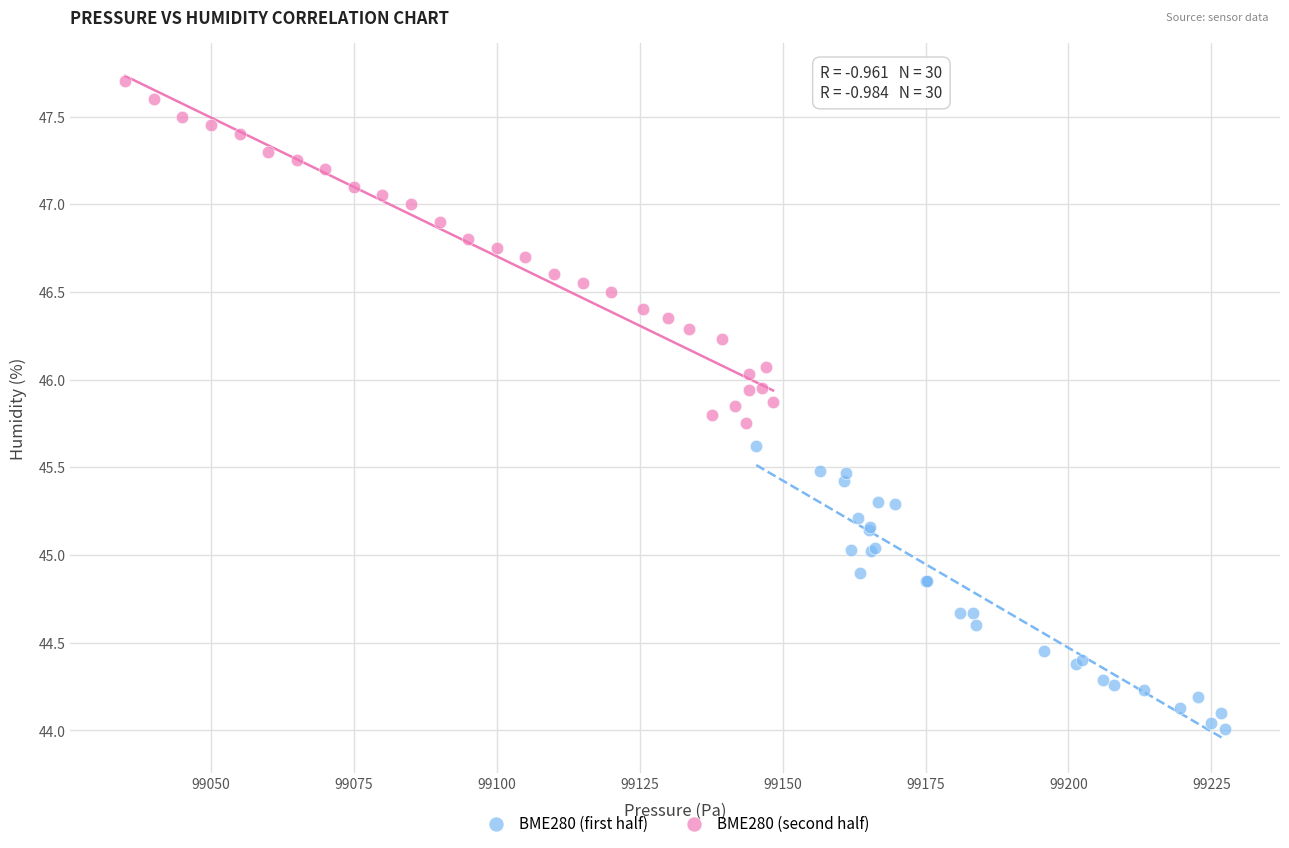

Which series contains the lowest Y value?

BME280 (first half)